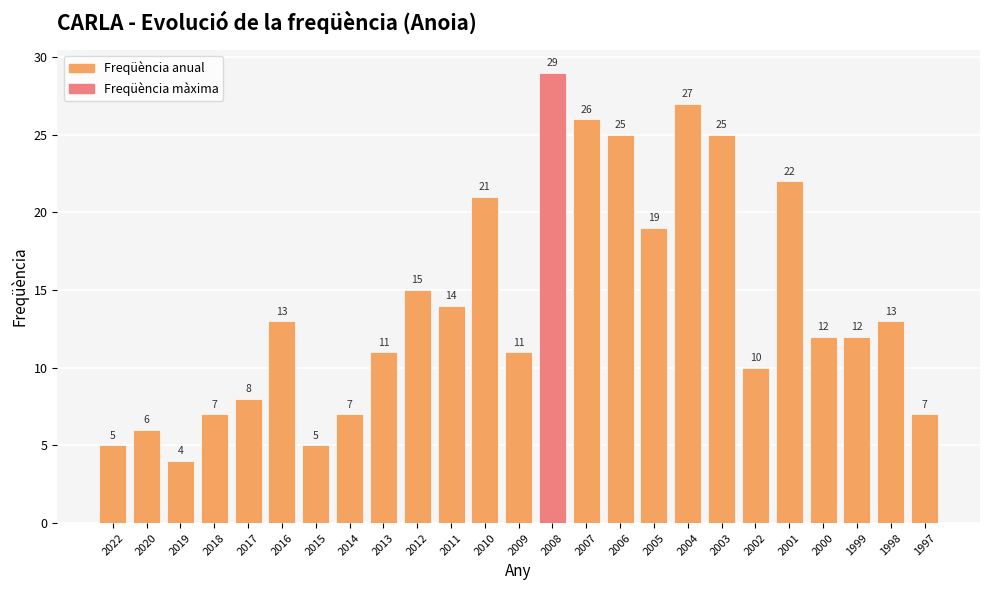

What is the greatest value displayed?

29